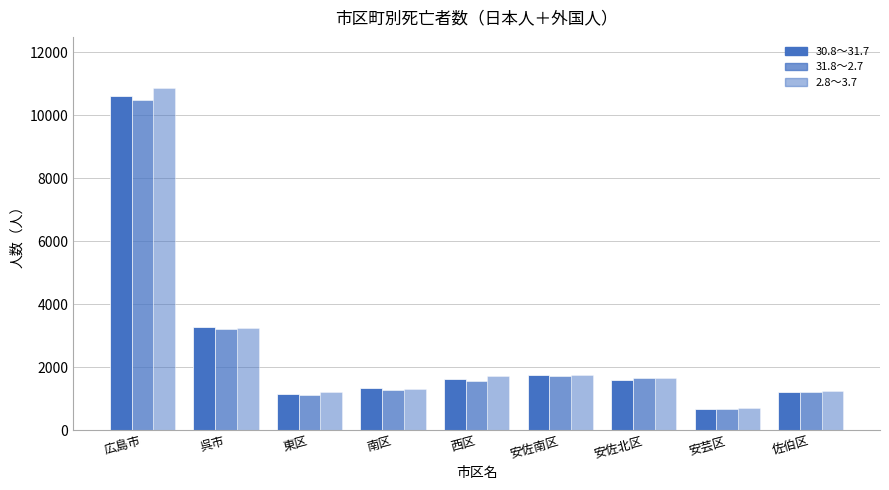

Reading left to right, transcribe all the data shown in this chart.

30.8～31.7: 広島市=10594	呉市=3260	東区=1139	南区=1329	西区=1608	安佐南区=1745	安佐北区=1604	安芸区=673	佐伯区=1203
31.8～2.7: 広島市=10476	呉市=3208	東区=1115	南区=1283	西区=1573	安佐南区=1702	安佐北区=1647	安芸区=670	佐伯区=1203
2.8～3.7: 広島市=10857	呉市=3248	東区=1219	南区=1306	西区=1712	安佐南区=1744	安佐北区=1639	安芸区=703	佐伯区=1239